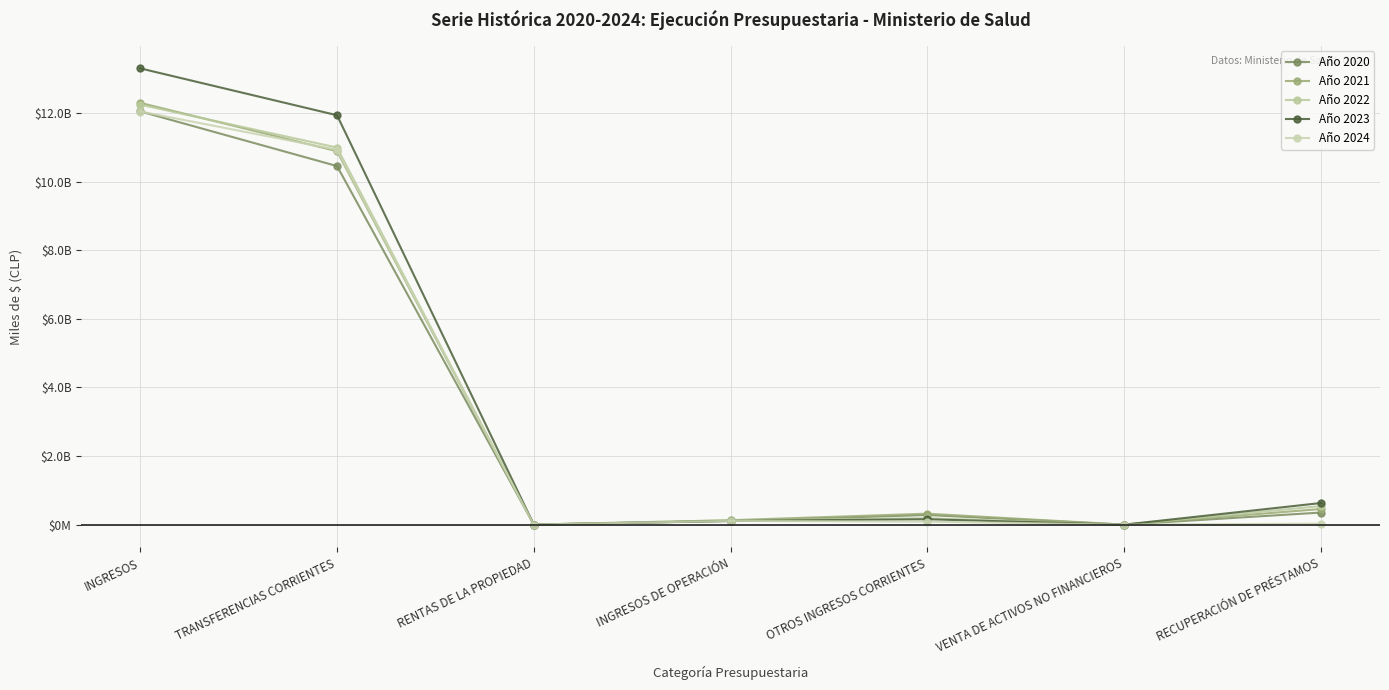

What is the total value across all series at TRANSFERENCIAS CORRIENTES?

55221613385